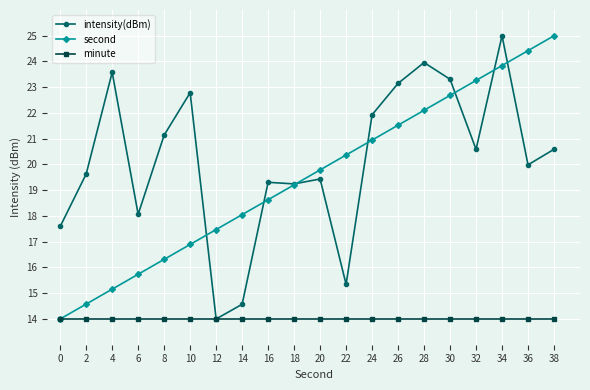

Which series ends up on top after the final intersection of second and intensity(dBm)?

second